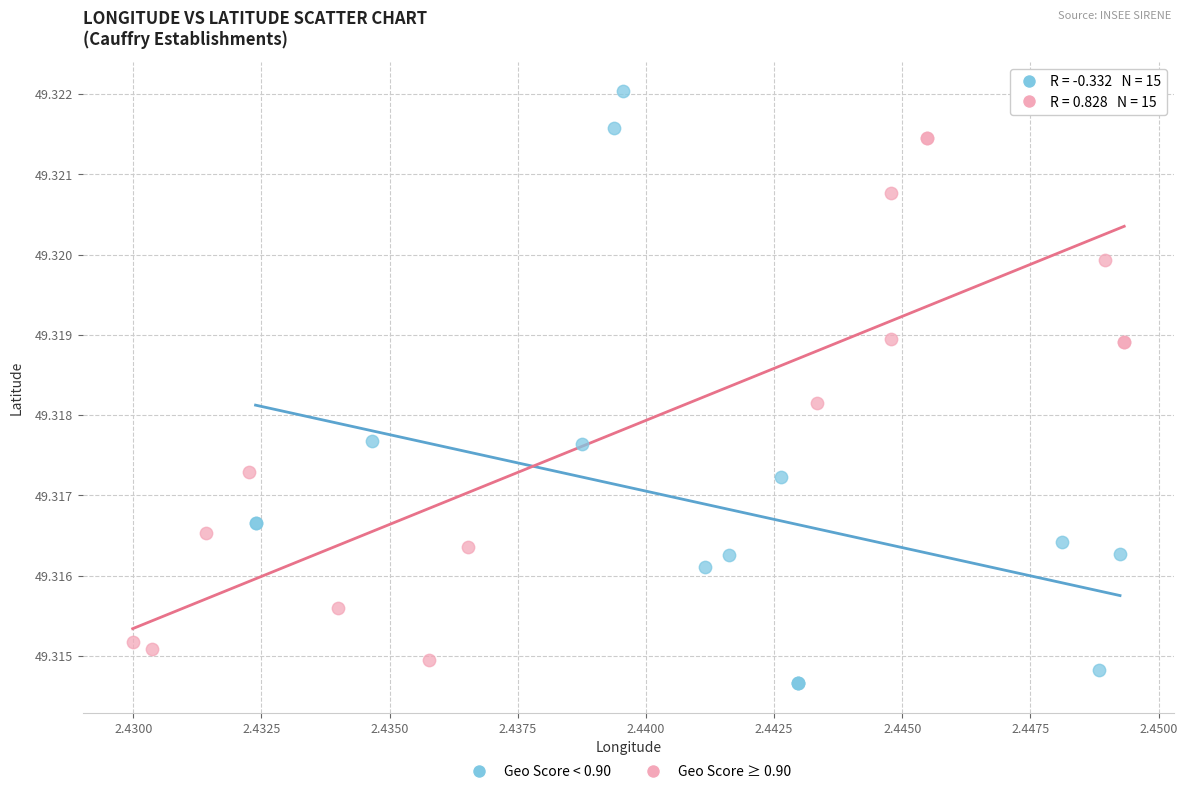

Which series contains the highest Y value?

Geo Score < 0.90